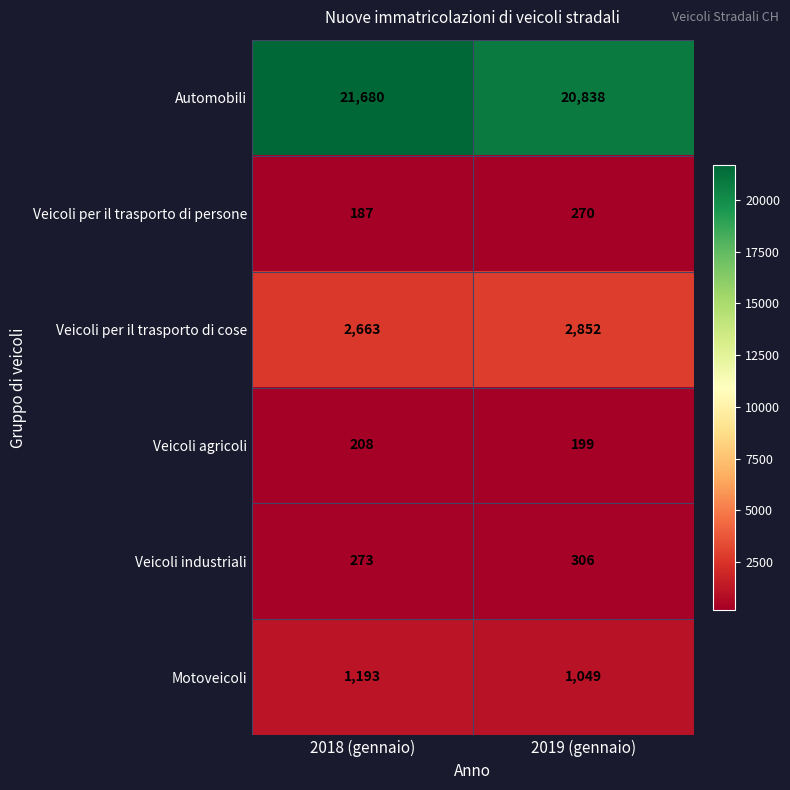

Reading left to right, what are all the values shown in this chart?

Automobili: 21680	20838
Veicoli per il trasporto di persone: 187	270
Veicoli per il trasporto di cose: 2663	2852
Veicoli agricoli: 208	199
Veicoli industriali: 273	306
Motoveicoli: 1193	1049